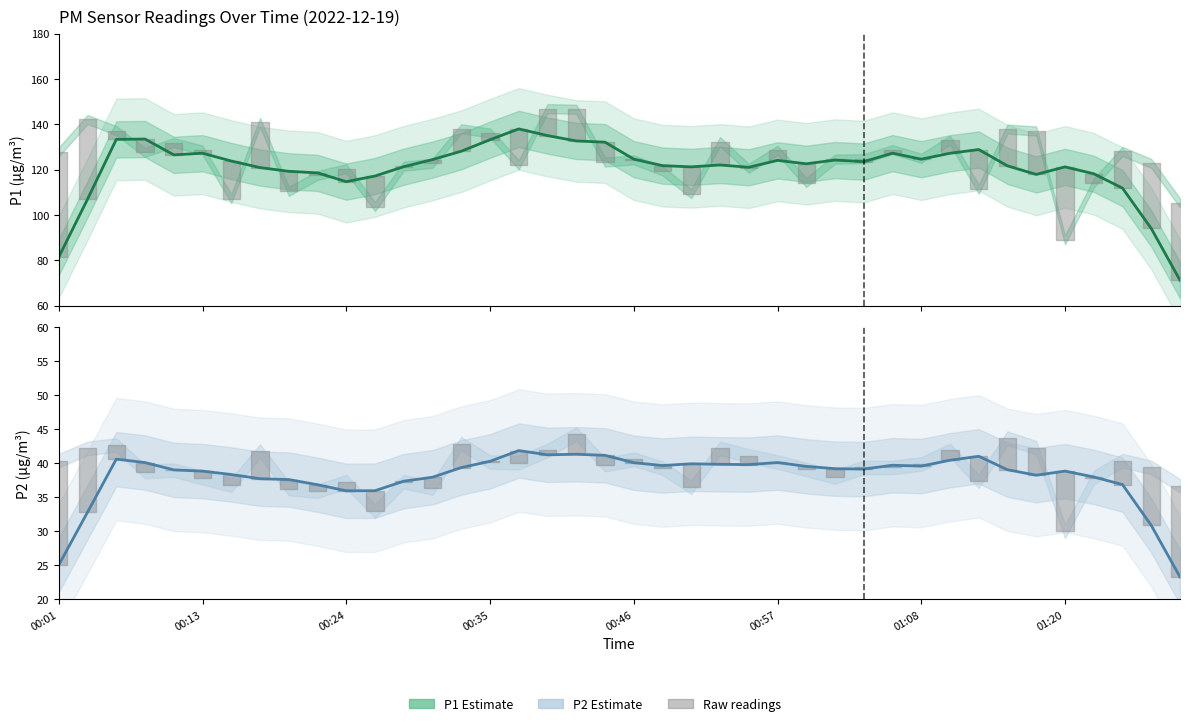

How many values in the P2 (Estimate) series exceed 39?

23